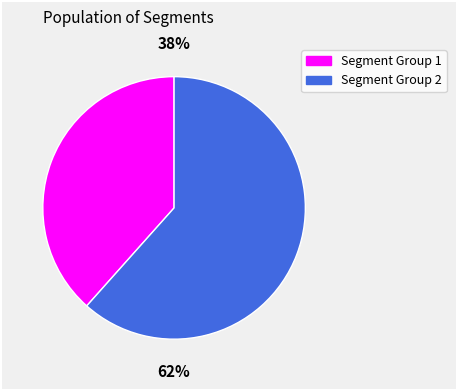

Does any single category account for the majority?

Yes